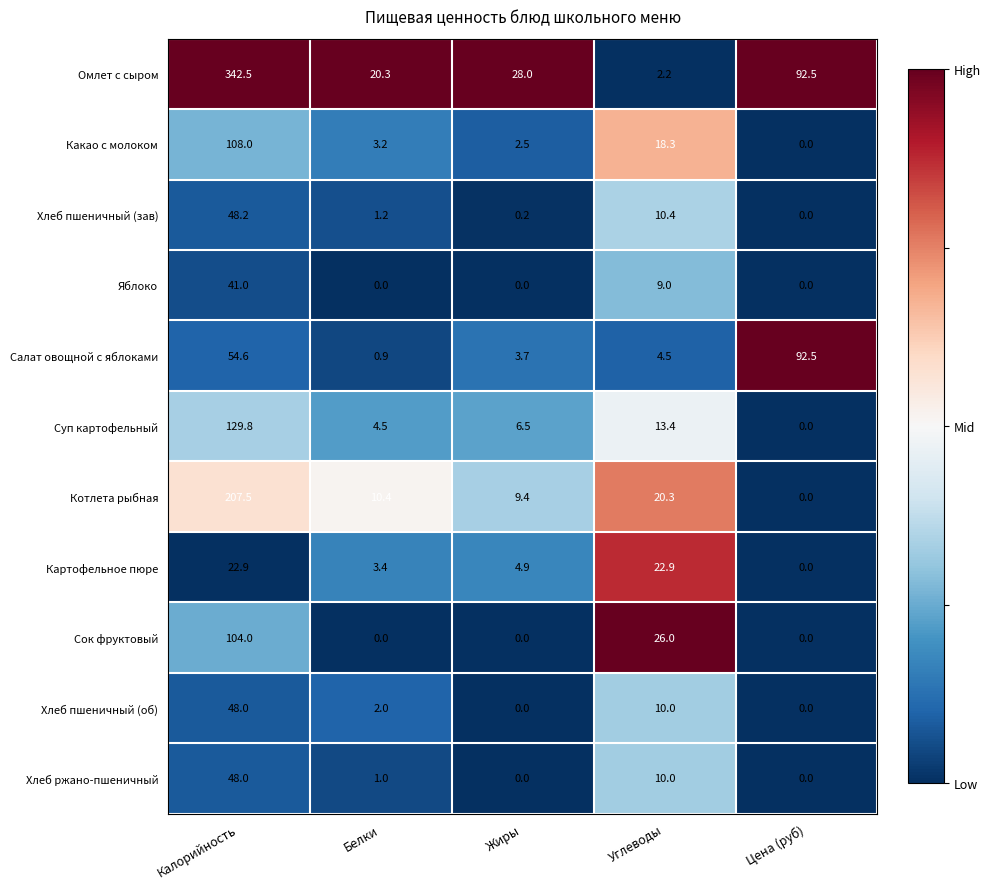

What is the difference between the highest and lowest values at Калорийность?

319.6